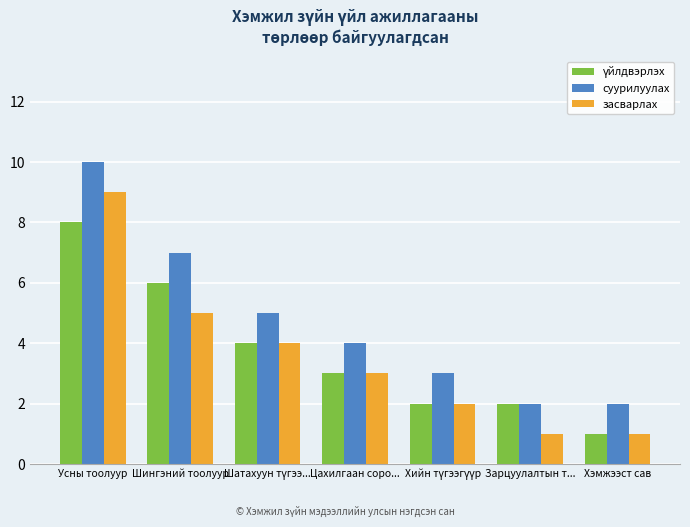

What is the total value across all series at Усны тоолуур?

27